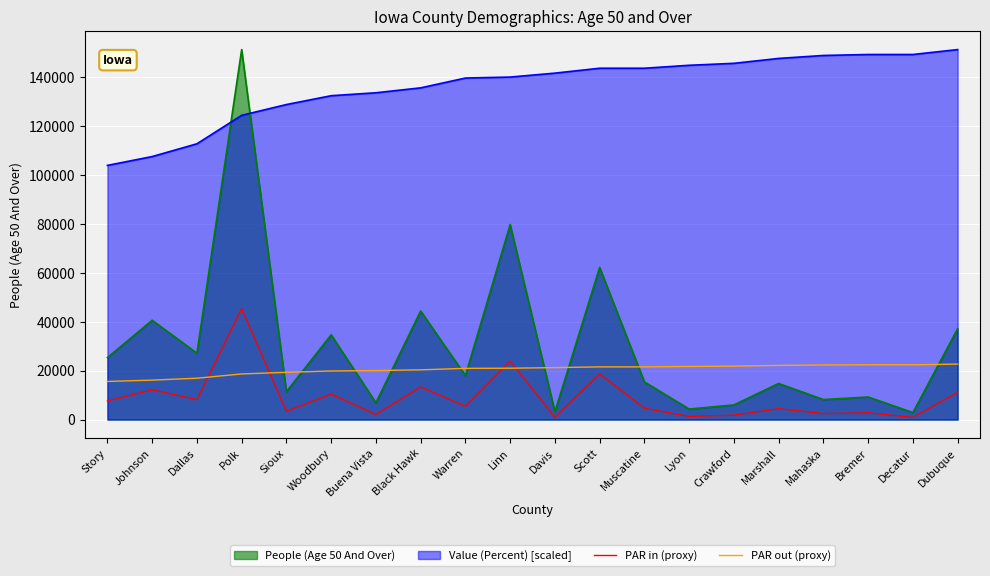

What is the approximate value of PAR out (proxy) at Woodbury?

19881.1